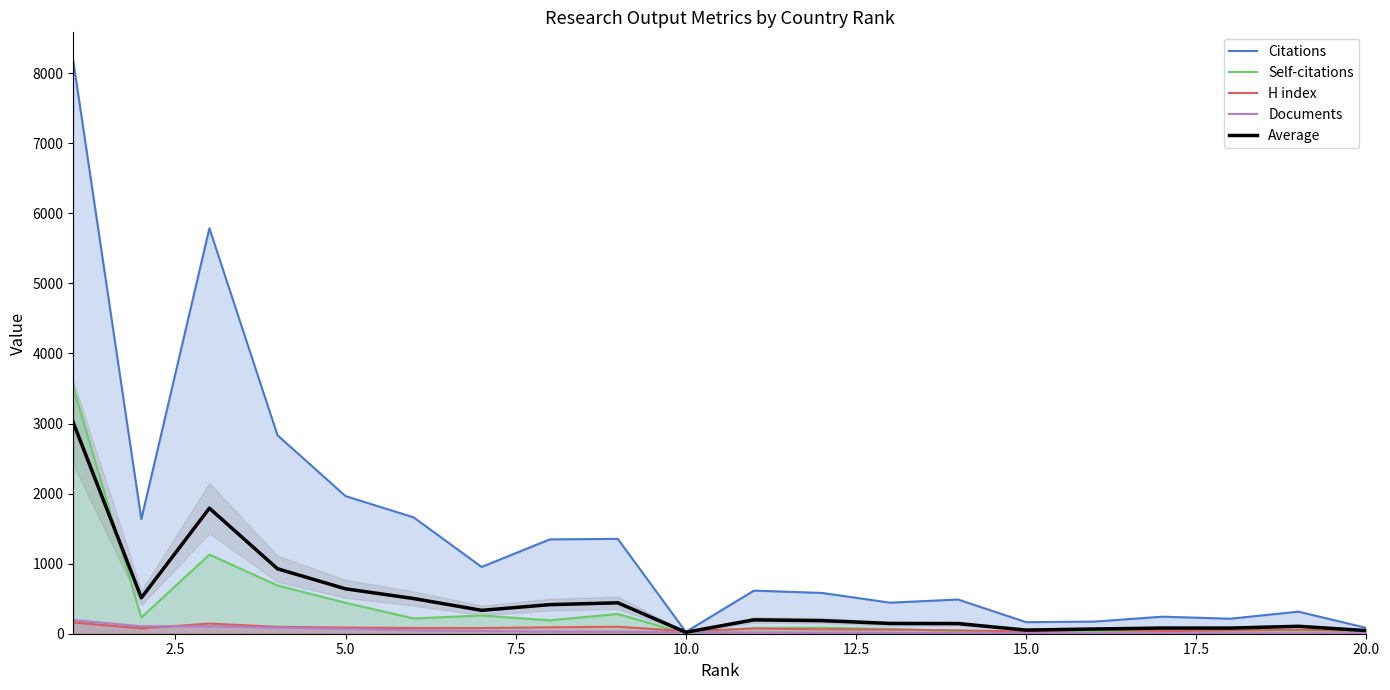

What is the average value of the Self-citations series?

372.6